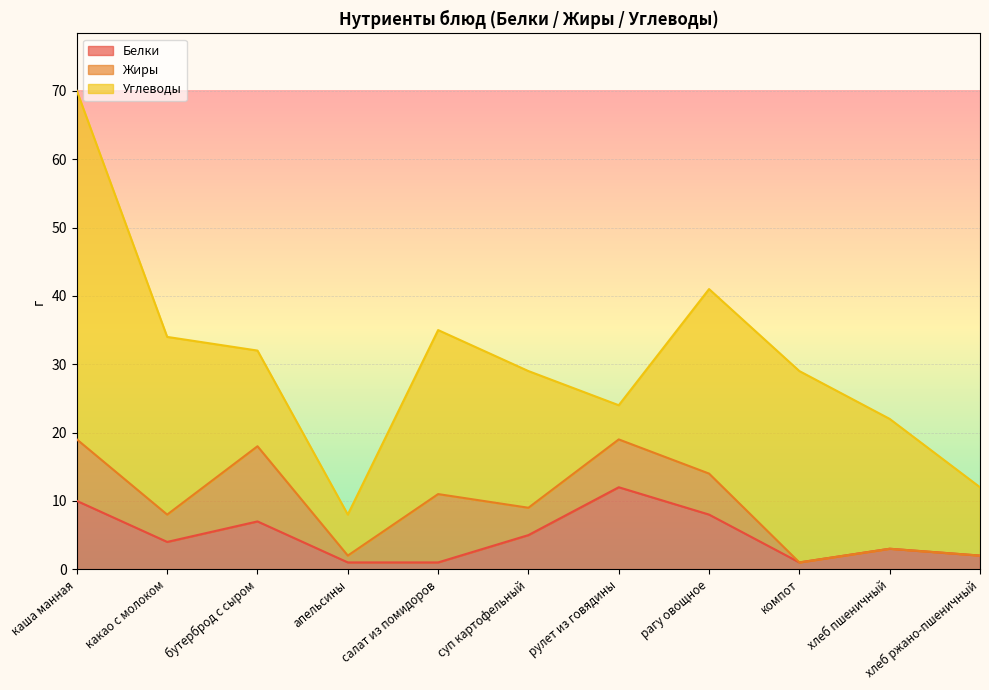

Rank the categories by Жиры value from highest to lowest.

бутерброд с сыром, салат из помидоров, каша манная, рулет из говядины, рагу овощное, какао с молоком, суп картофельный, апельсины, компот, хлеб пшеничный, хлеб ржано-пшеничный